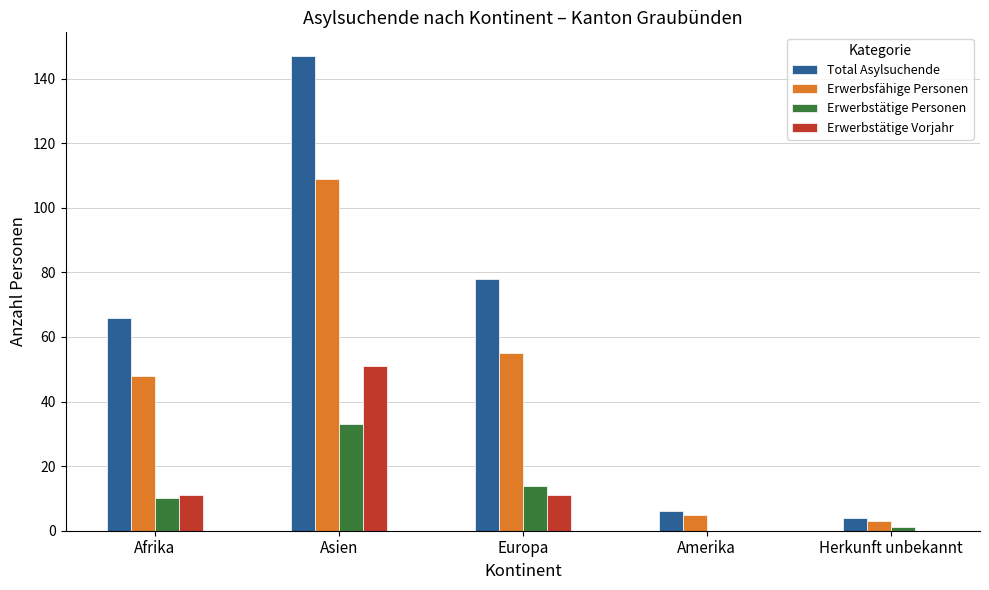

Are the bars horizontal?

No